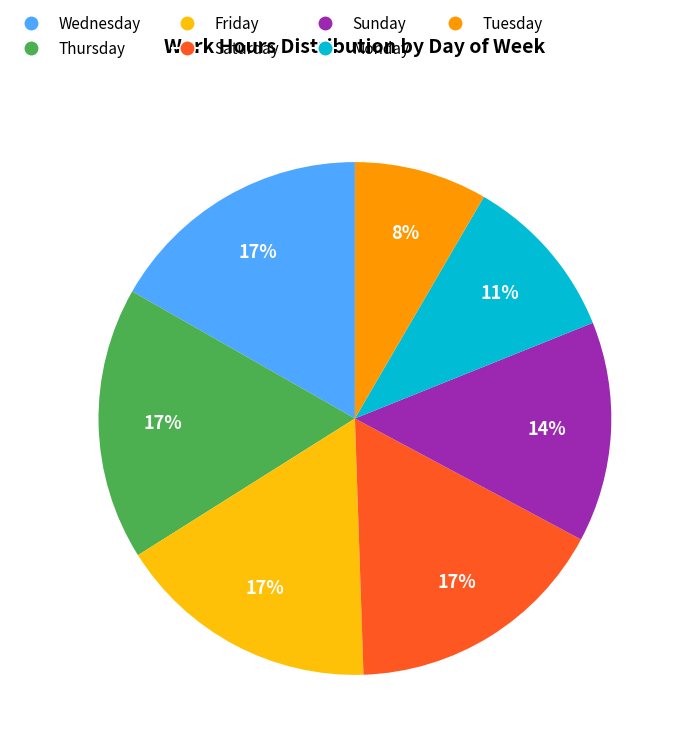

To the nearest percent, what is the average slice percentage?

14%